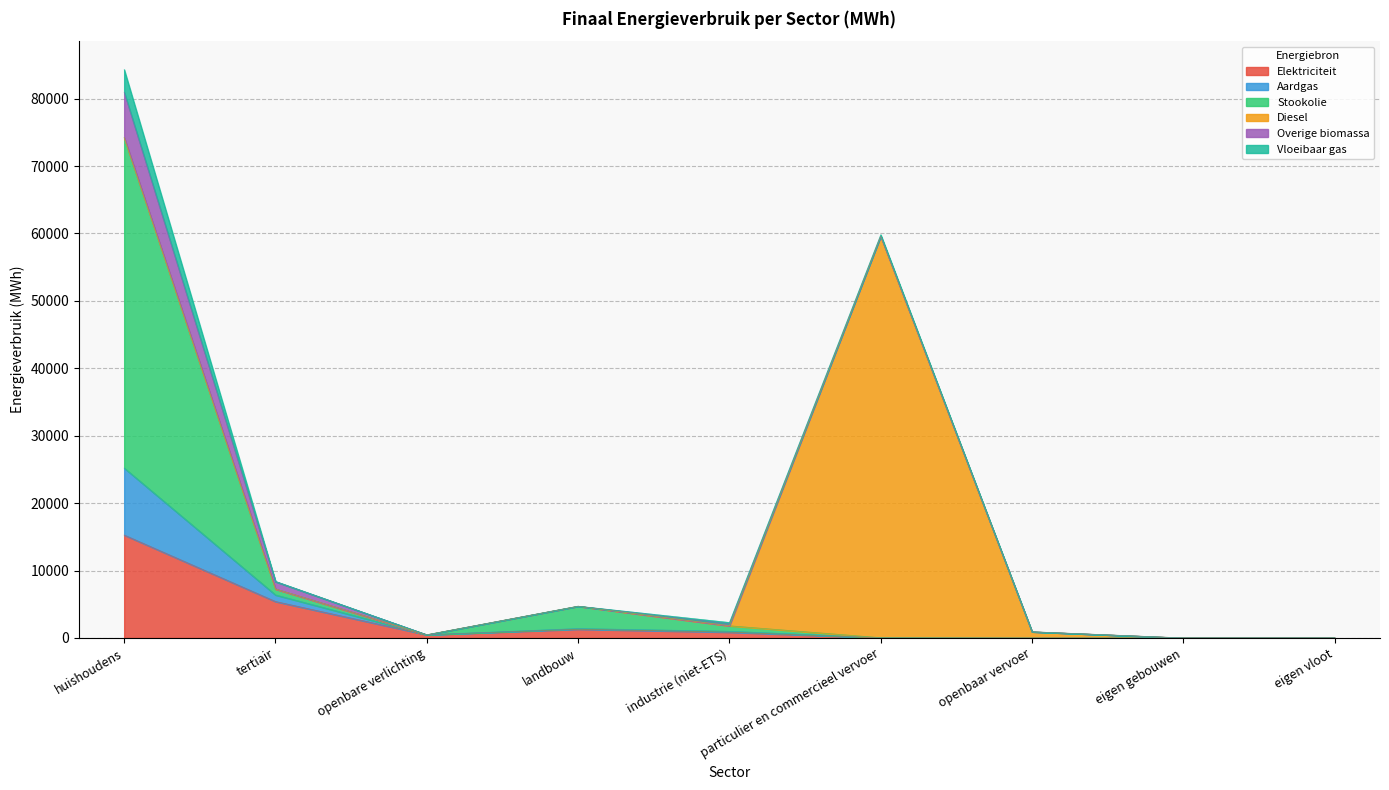

Is it true that Elektriciteit equals 15267.2 at huishoudens?

True